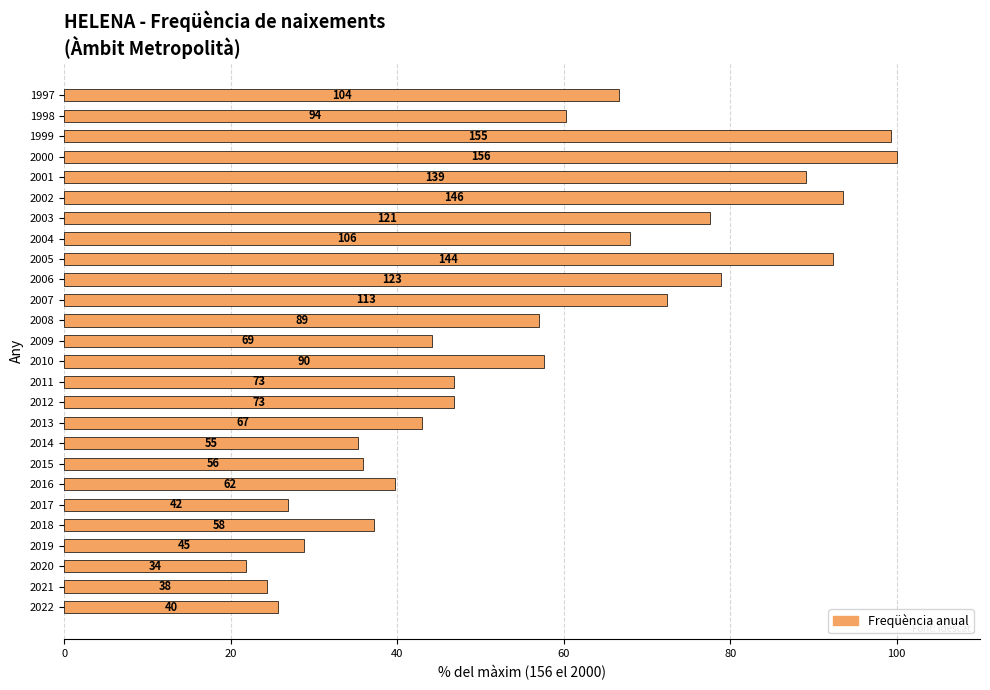

How many bars are there in total?

26